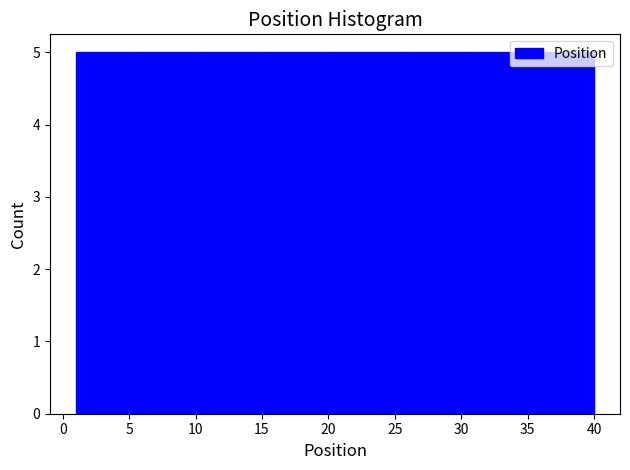

Reading left to right, list every bar in this chart as the range it spans on the x-axis followed by its height. Neither the bar edges nor the heights are printed on the chart, so give them approximately, as read against the axes.

1.0 to 6.0: 5
6.0 to 11.0: 5
11.0 to 15.5: 5
15.5 to 20.5: 5
20.5 to 25.5: 5
25.5 to 30.5: 5
30.5 to 35.0: 5
35.0 to 40.0: 5